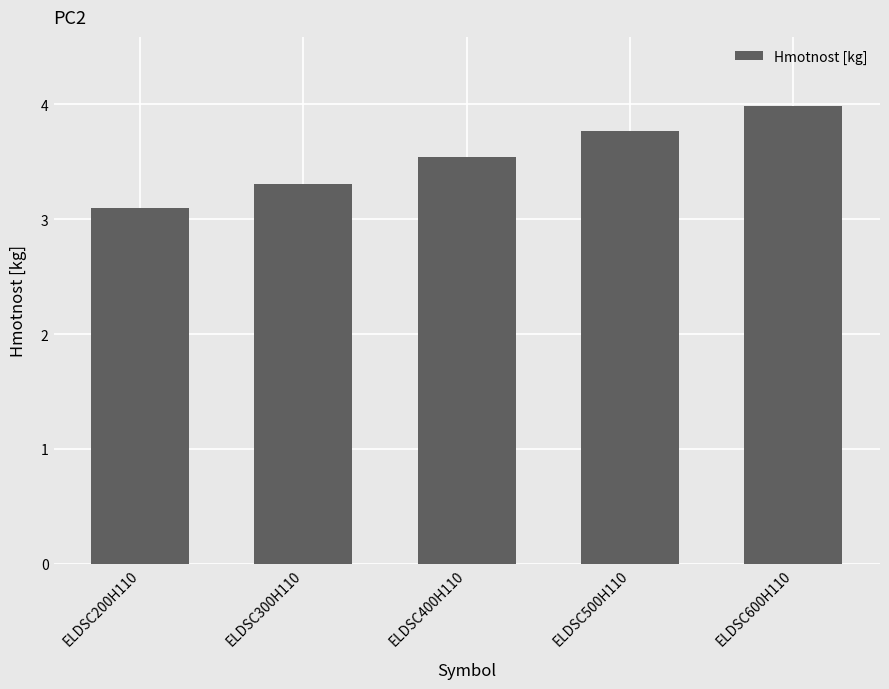

Is it true that the value at ELDSC200H110 is 1.4?

False